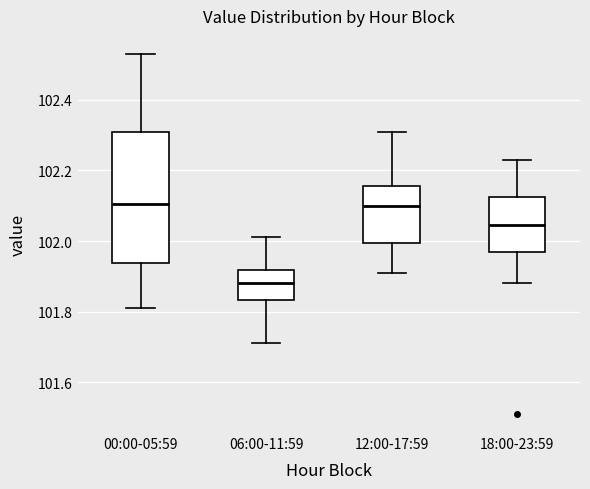

Where is the upper edge of the box for 12:00-17:59 on the y-axis? The values are not printed on the chart, so give them approximately, as read against the axis.

102.16